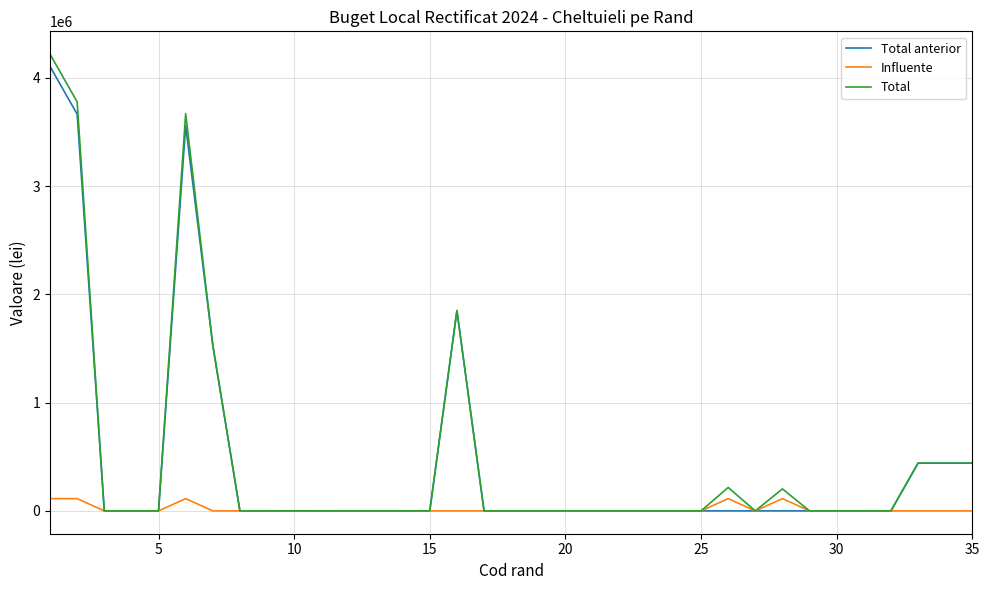

What is the highest value of the Influente series?

113288.0